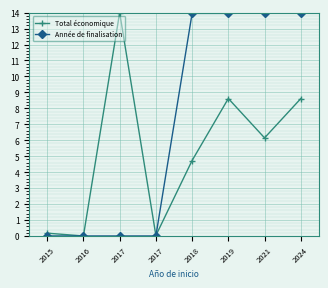

How many series are shown in this chart?

2